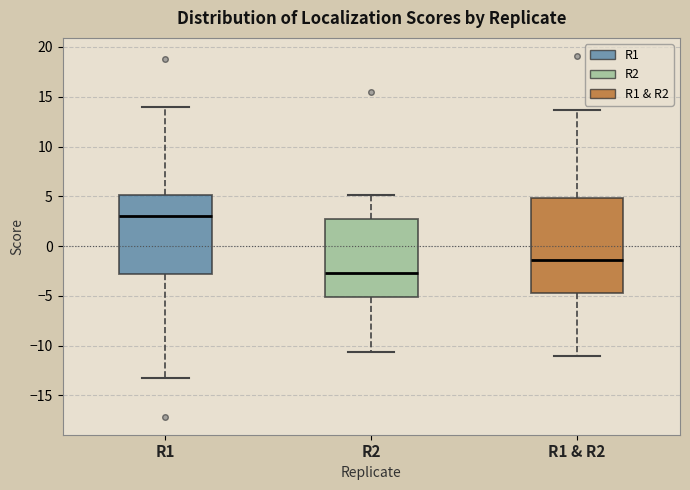

Reading left to right, transcribe this box plot: for each box, give where its median line is, the range the box spans, and where its two whiskers end, as read against the y-axis. The values are not printed on the chart, so give them approximately, as read against the axis.

R1: median 3.0, box -3.0 to 5.0, whiskers -13.5 to 14.0
R2: median -2.5, box -5.0 to 2.5, whiskers -10.5 to 5.0
R1 & R2: median -1.5, box -4.5 to 5.0, whiskers -11.0 to 13.5